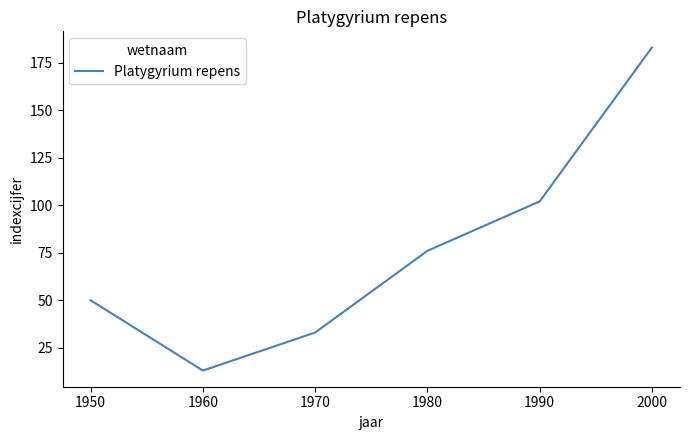

How many categories are shown in the chart?

6